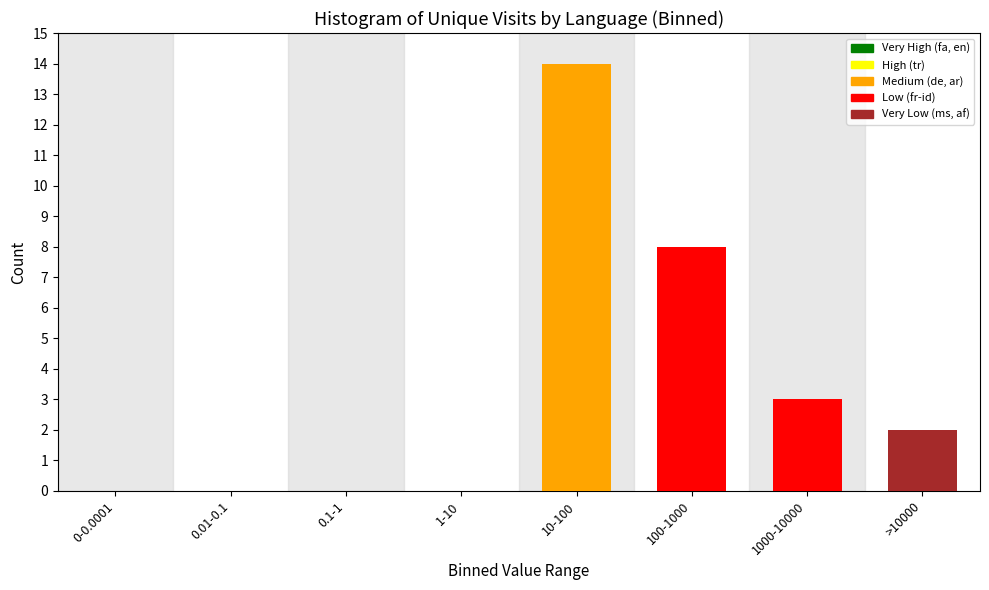

Reading left to right, what are all the values shown in this chart?

0-0.0001=0	0.01-0.1=0	0.1-1=0	1-10=0	10-100=14	100-1000=8	1000-10000=3	>10000=2